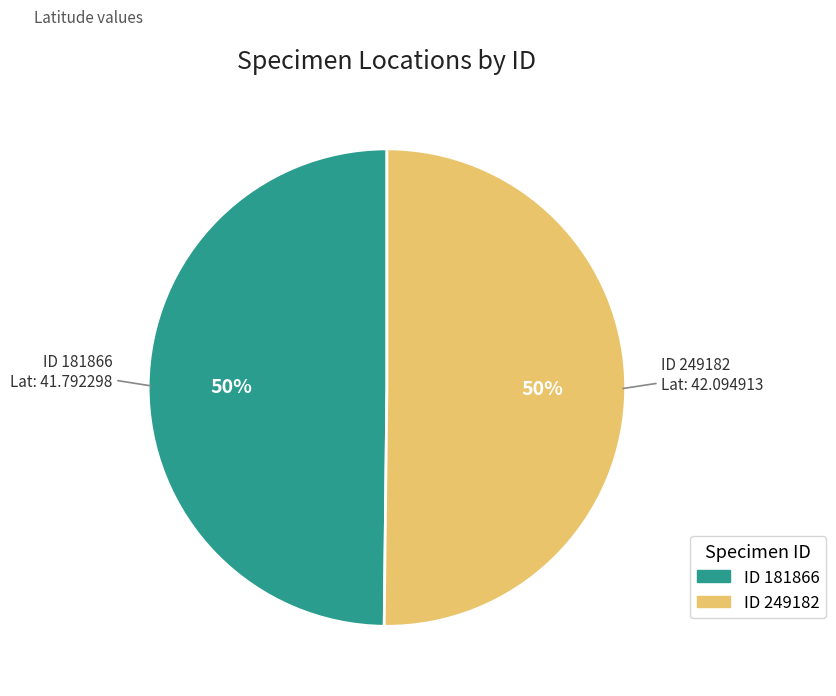

To the nearest percent, what is the average slice percentage?

50%